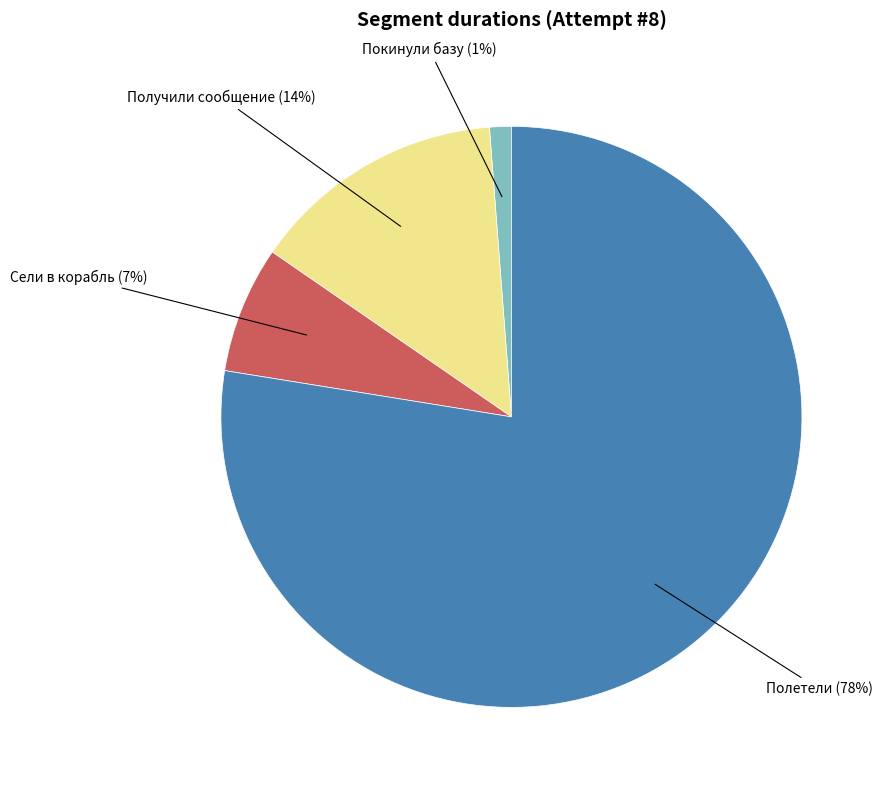

Is the sum of Получили сообщение and Сели в корабль greater than half?

No